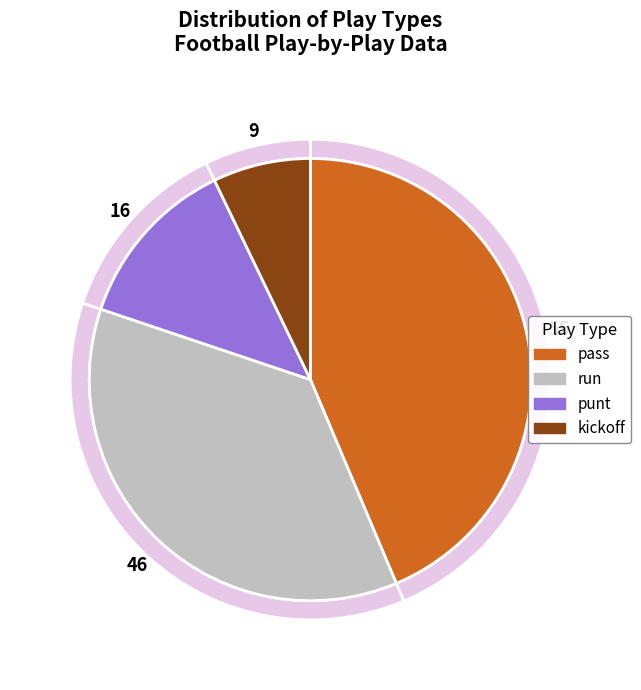

Which slice is the largest?

pass